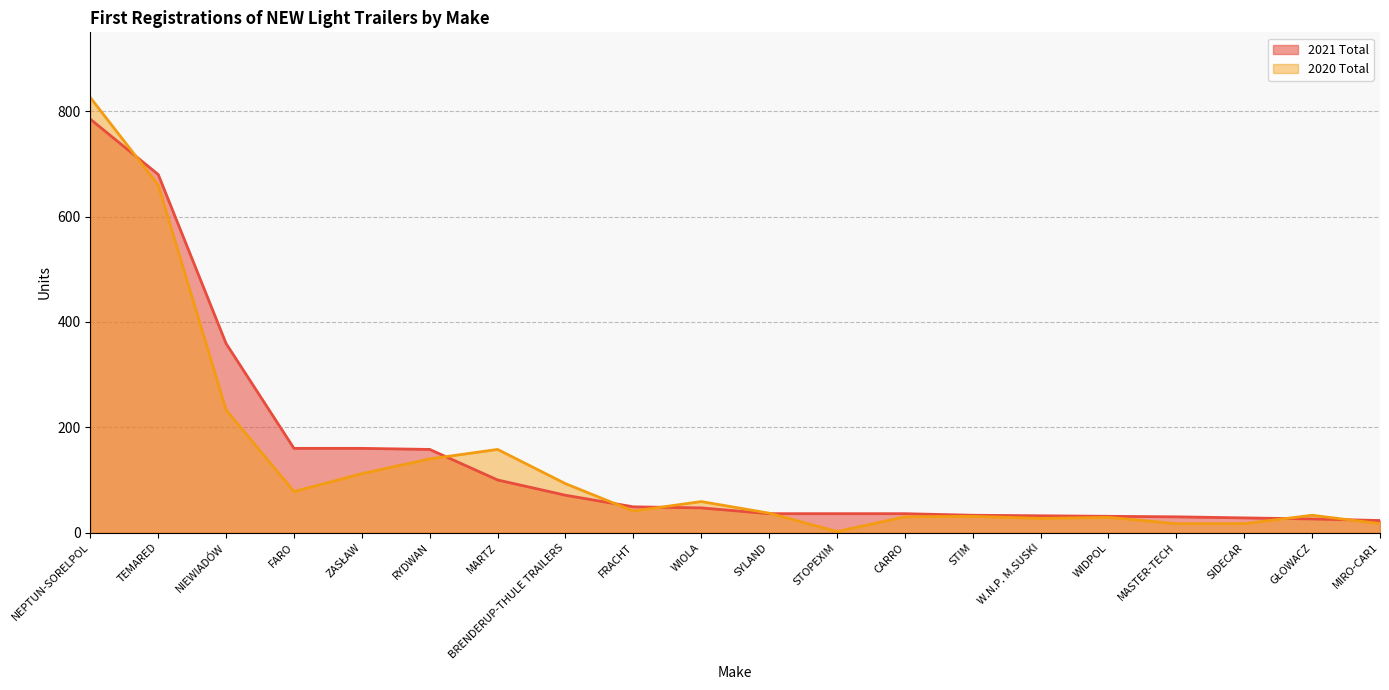

The value of 2021 Total at MIRO-CAR1 is 23. True or false?

True